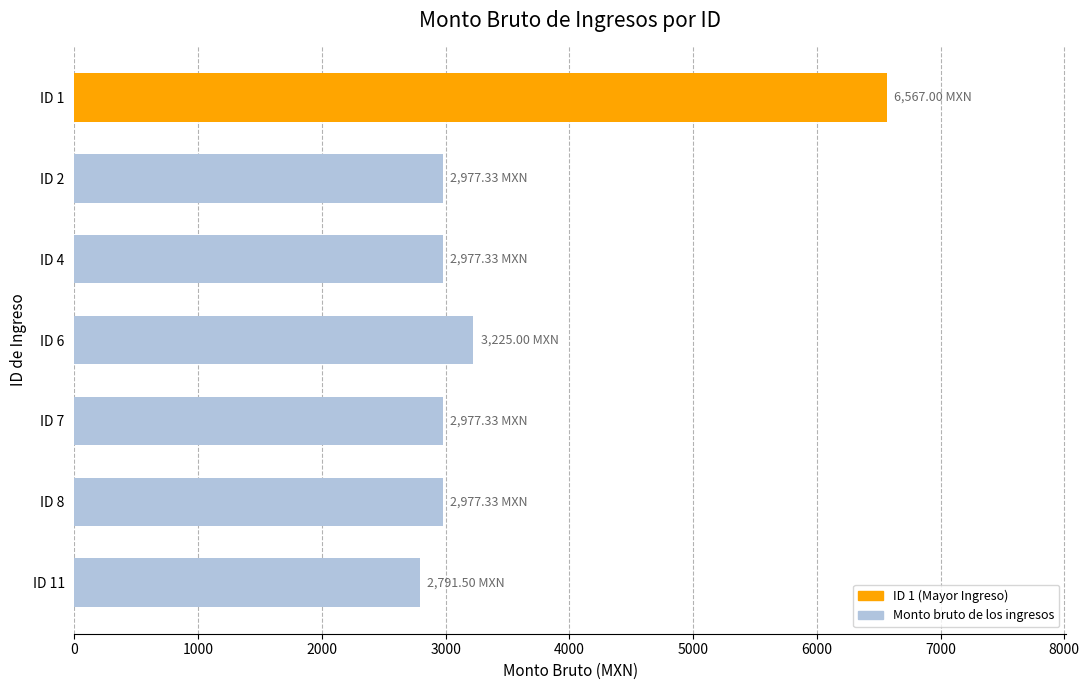

What is the difference between the maximum and minimum values?

3775.5